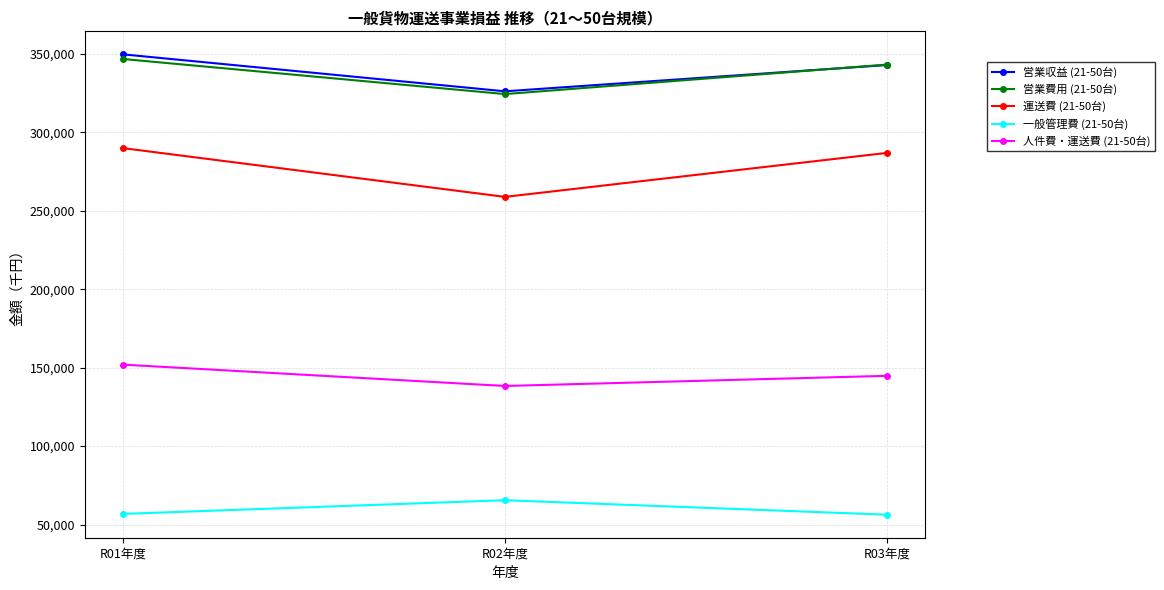

What are all the series names shown in the legend?

営業収益 (21-50台), 営業費用 (21-50台), 運送費 (21-50台), 一般管理費 (21-50台), 人件費・運送費 (21-50台)